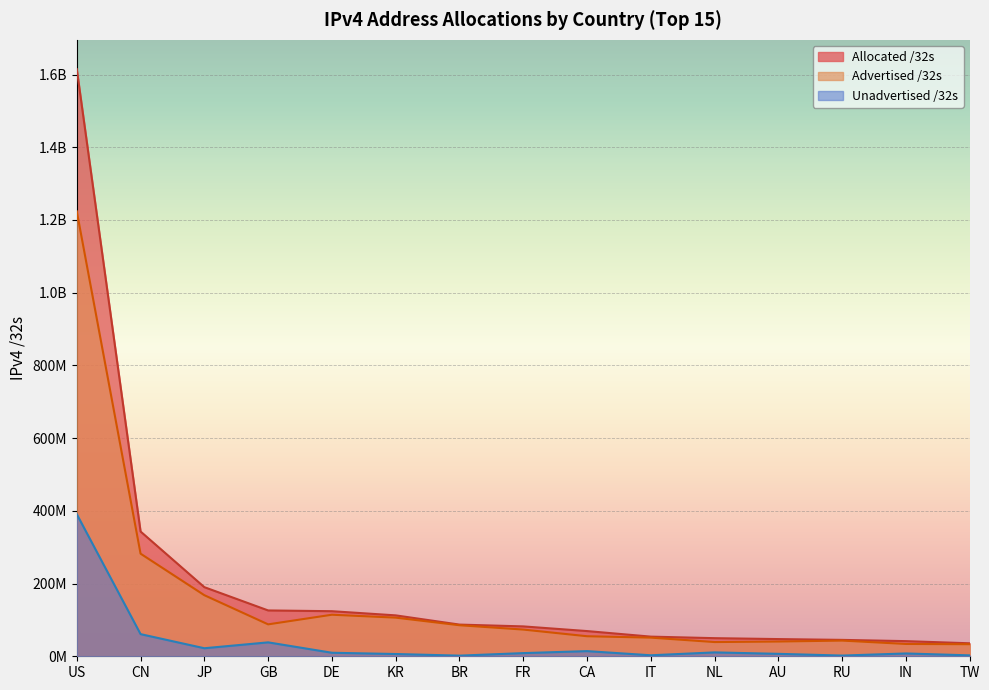

Where is the first local minimum for Advertised /32s?

GB